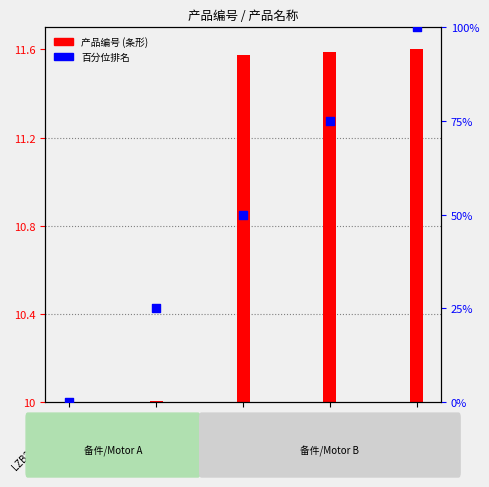

Between LZB22-AV049-11 and LZB22-AV005-11, which is larger?

LZB22-AV049-11